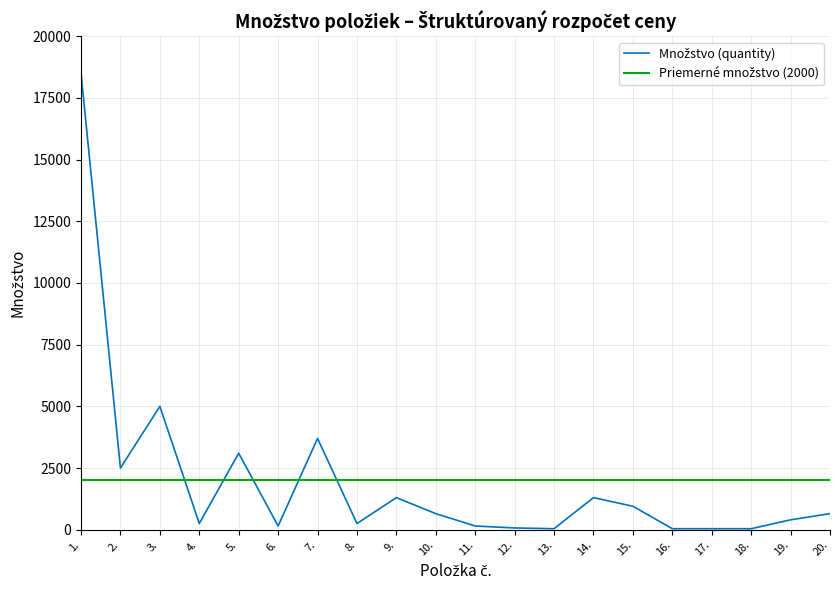

At which category is the sum across all series the highest?

1.